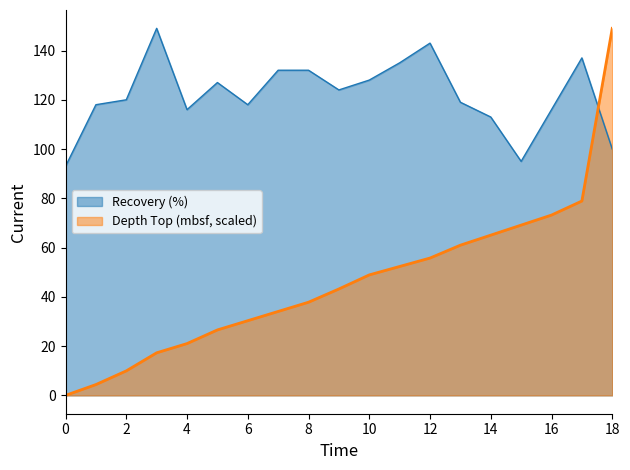

What is the lowest value of the Recovery (%) series?

93.0